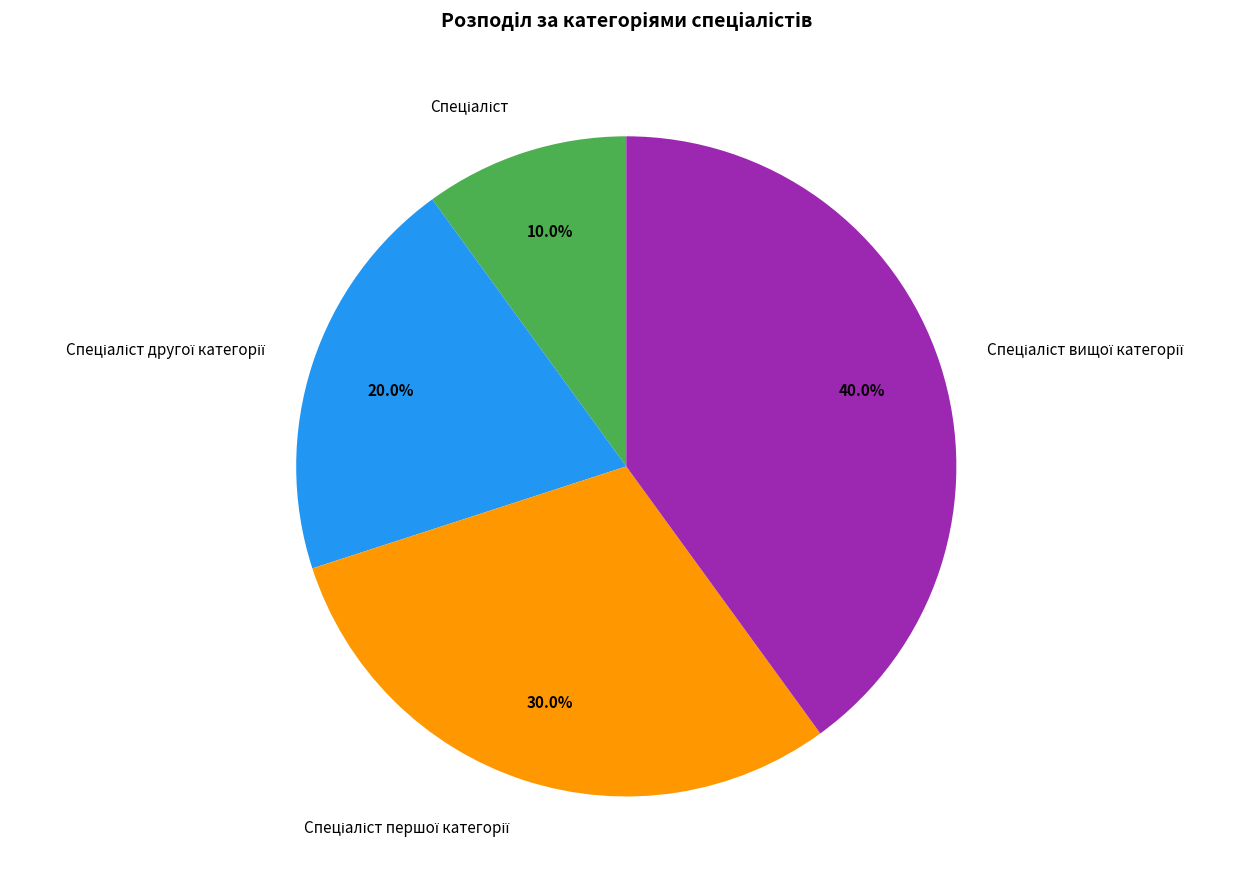

Is there any slice that represents more than half of the pie?

No